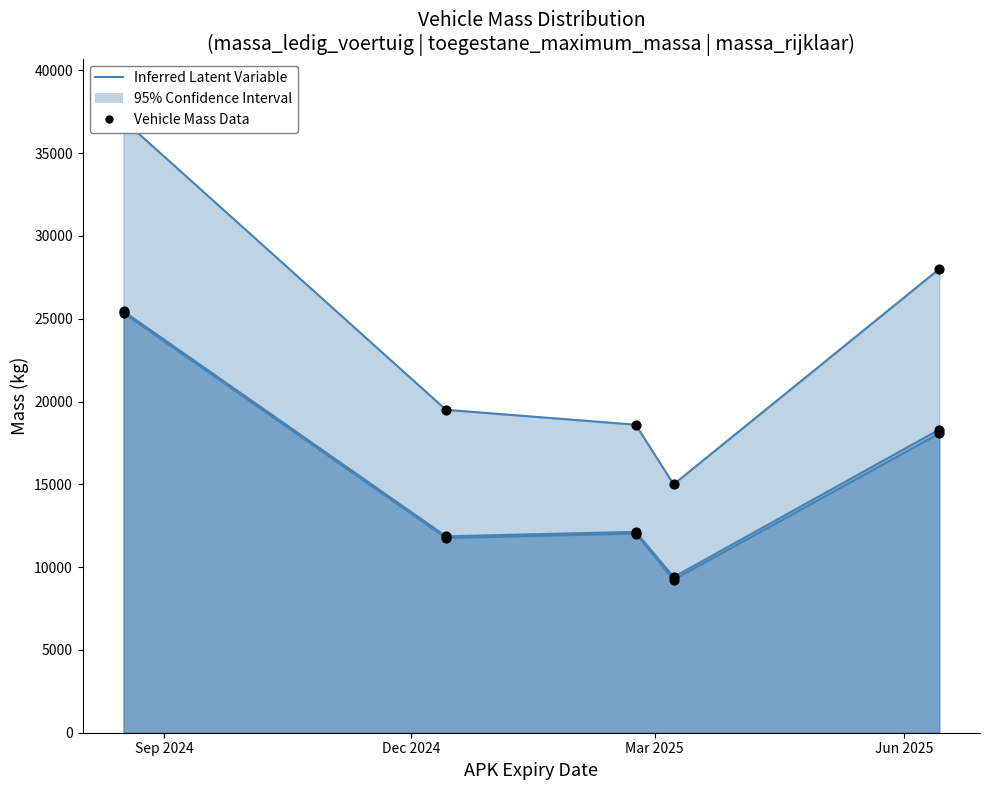

What are all the series names shown in the legend?

Inferred Latent Variable, Vehicle Mass Data